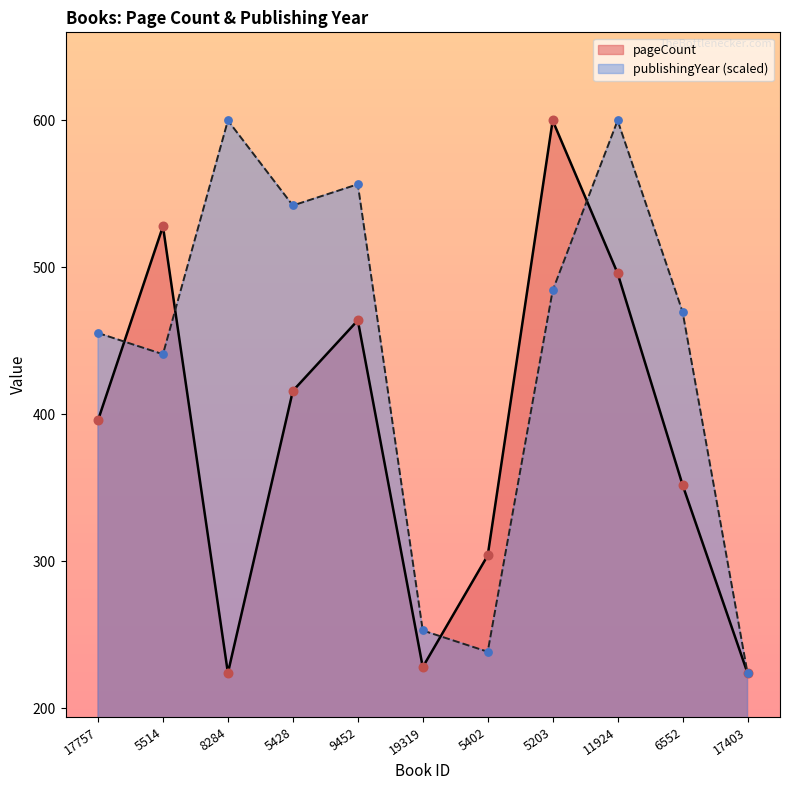

Is the value of publishingYear at 17403 greater than the value of pageCount at 11924?

No